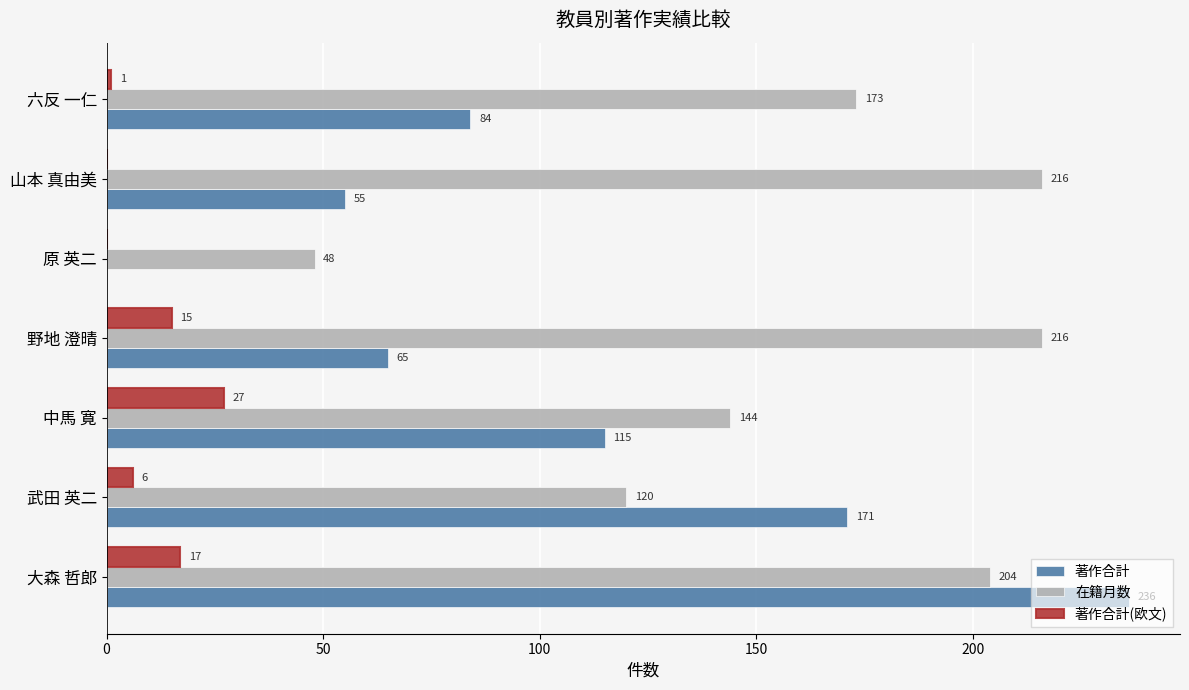

Which series has the largest total across all categories?

在籍月数